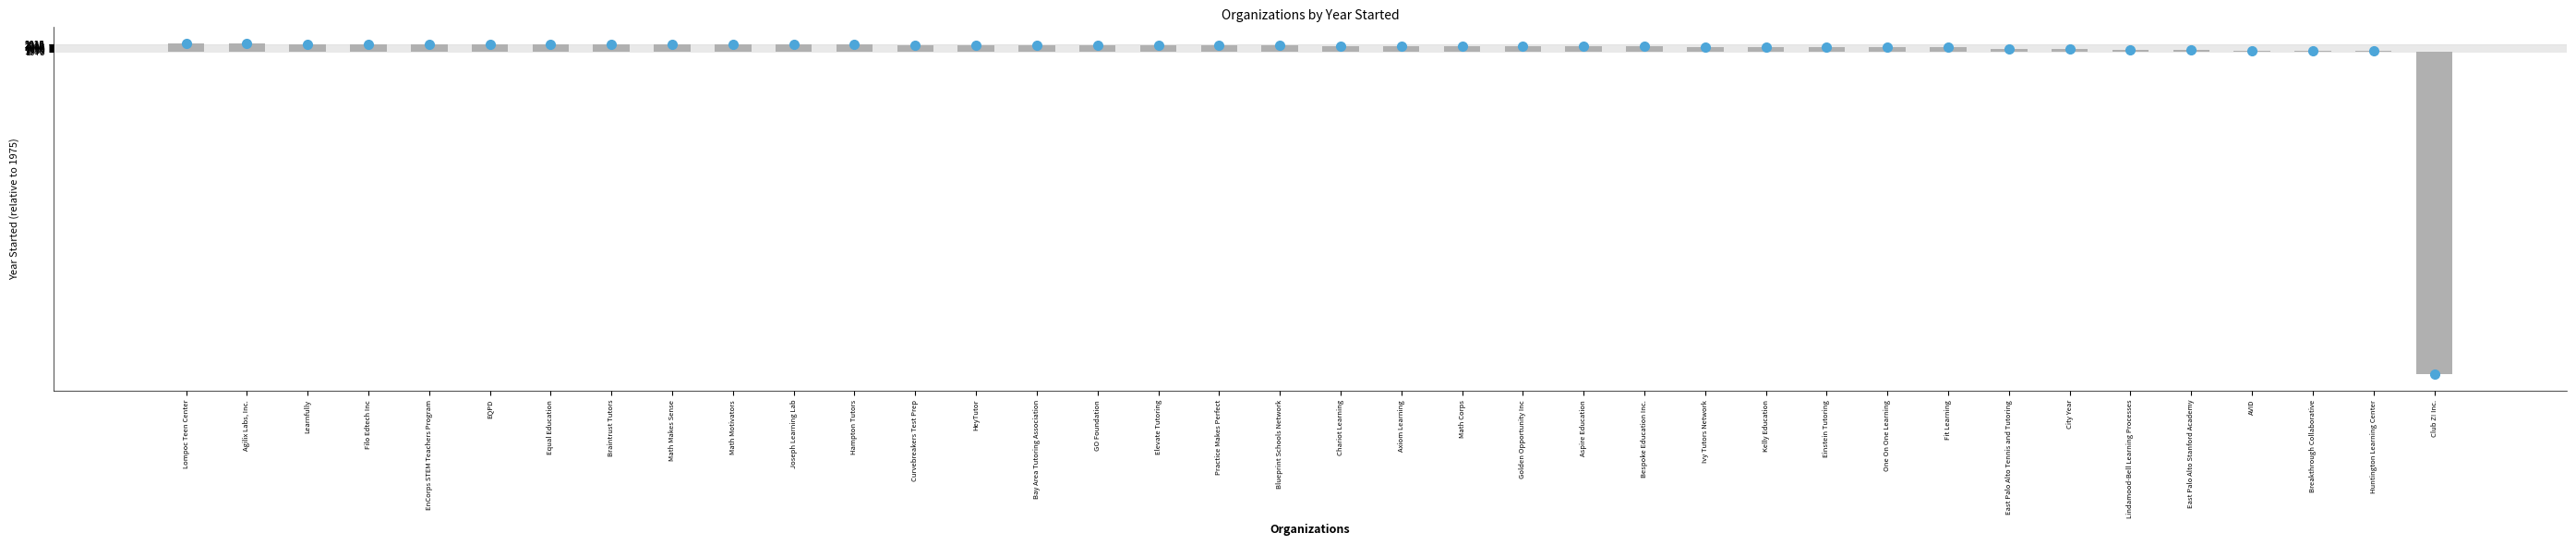

Where is the data nearest to the value -963?

Huntington Learning Center